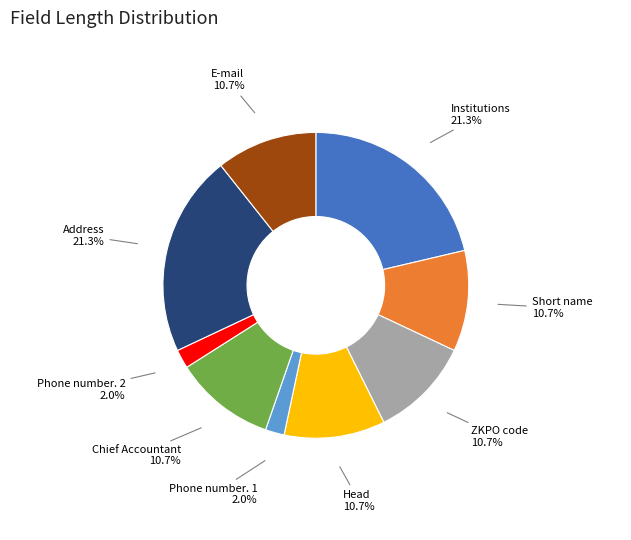

Is there any slice that represents more than half of the pie?

No